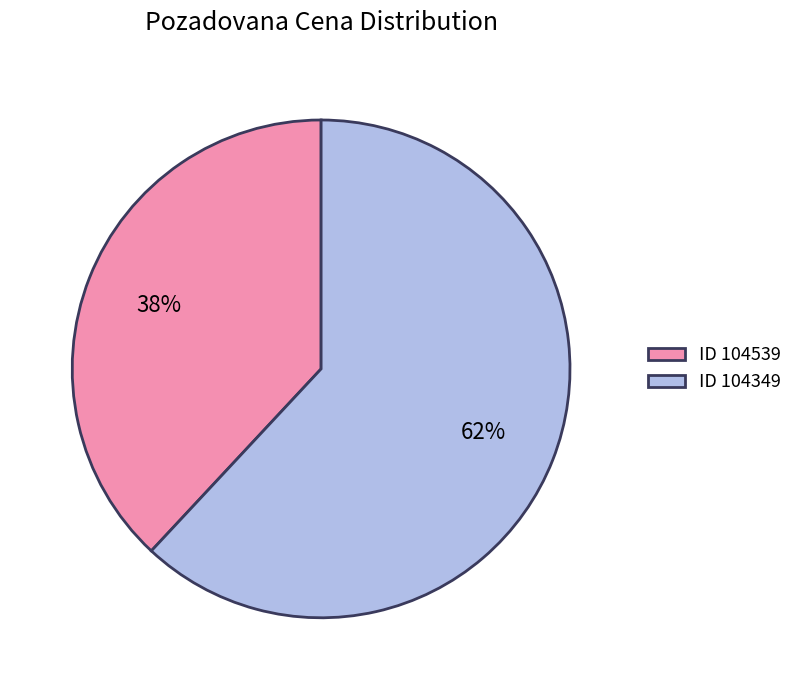

Is there a majority slice in this chart?

Yes